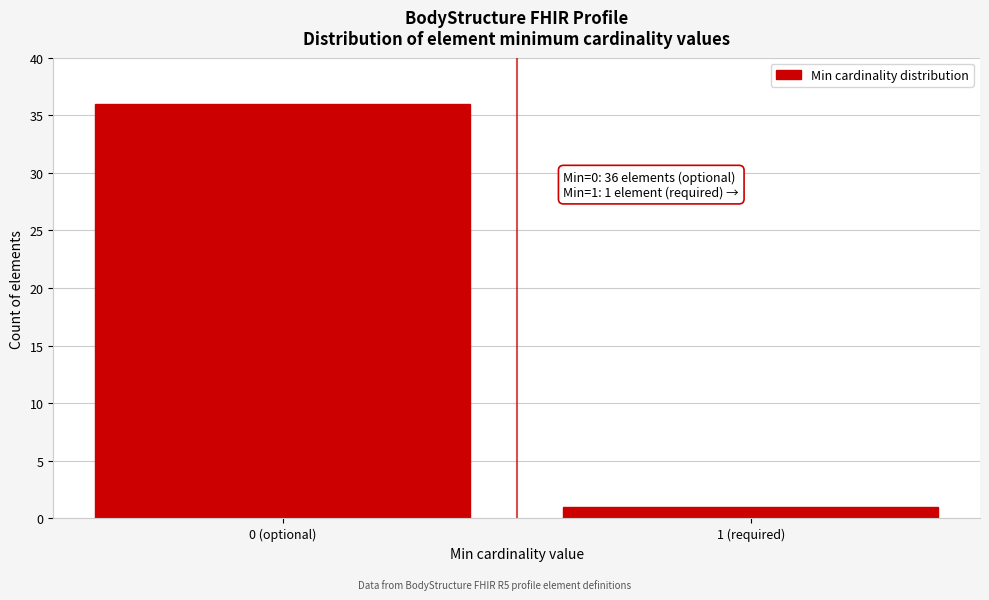

Reading right to left, list all the values displayed in this chart.

1	36